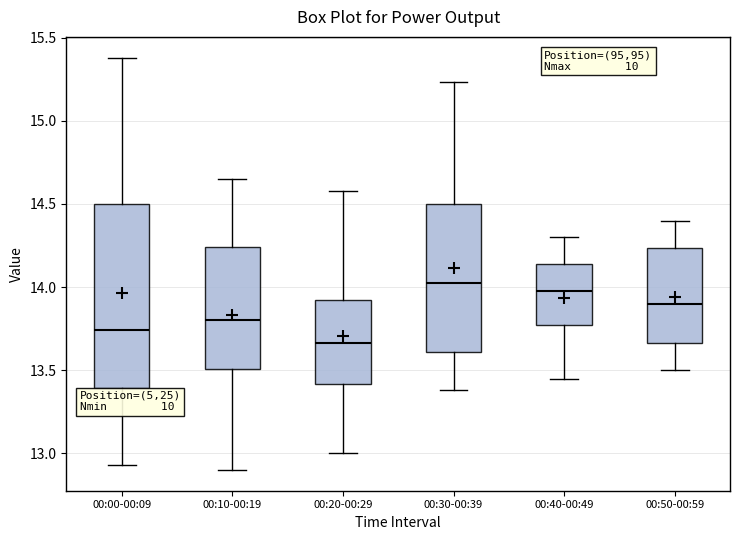

Where does the lower whisker of the box for 00:10-00:19 end on the y-axis? The values are not printed on the chart, so give them approximately, as read against the axis.

12.90